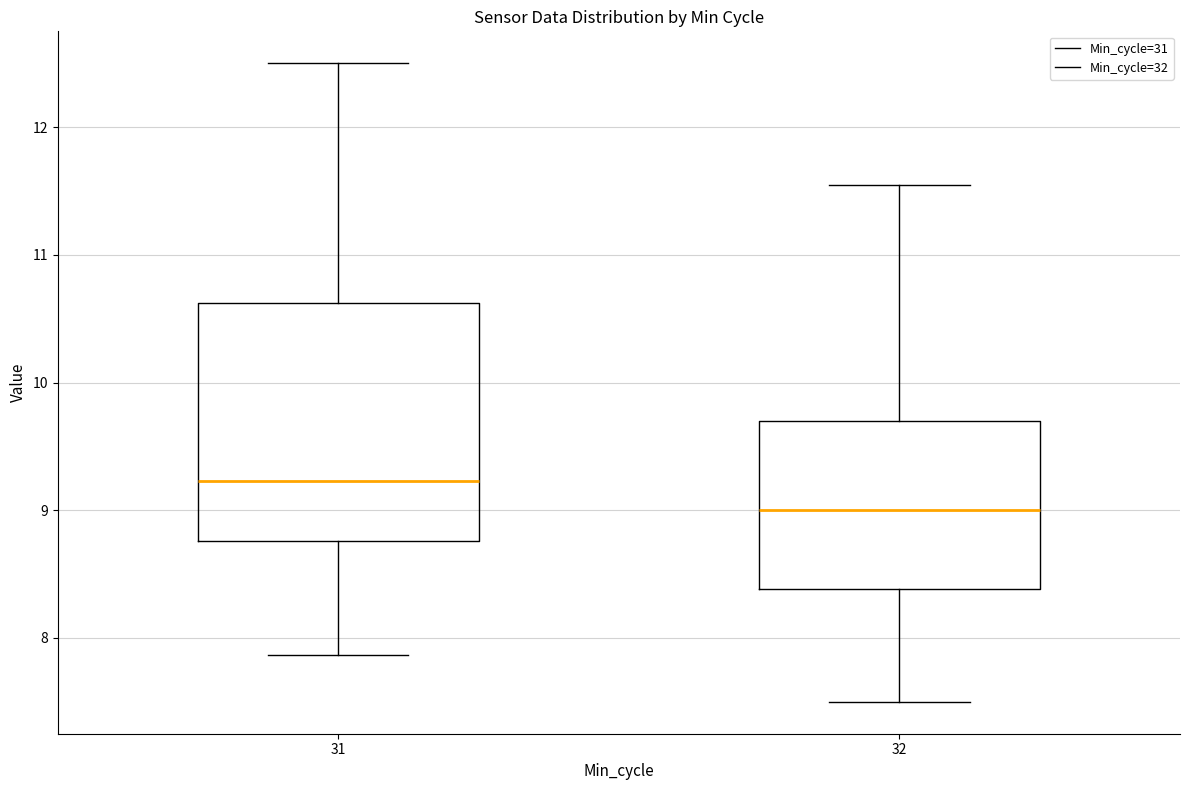

Reading left to right, transcribe this box plot: for each box, give where its median line is, the range the box spans, and where its two whiskers end, as read against the y-axis. The values are not printed on the chart, so give them approximately, as read against the axis.

31: median 9.2, box 8.8 to 10.6, whiskers 7.9 to 12.5
32: median 9.0, box 8.4 to 9.7, whiskers 7.5 to 11.6